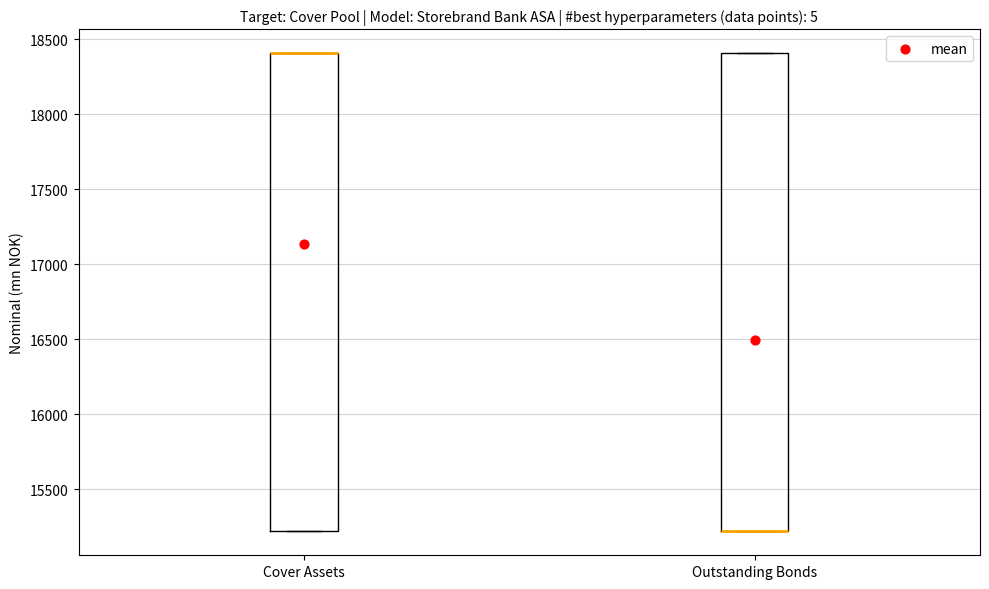

Reading left to right, transcribe this box plot: for each box, give where its median line is, the range the box spans, and where its two whiskers end, as read against the y-axis. The values are not printed on the chart, so give them approximately, as read against the axis.

Cover Assets: median 18400 (drawn on the box's upper edge), box 15200 to 18400, whiskers 15200 to 18400
Outstanding Bonds: median 15200 (drawn on the box's lower edge), box 15200 to 18400, whiskers 15200 to 18400